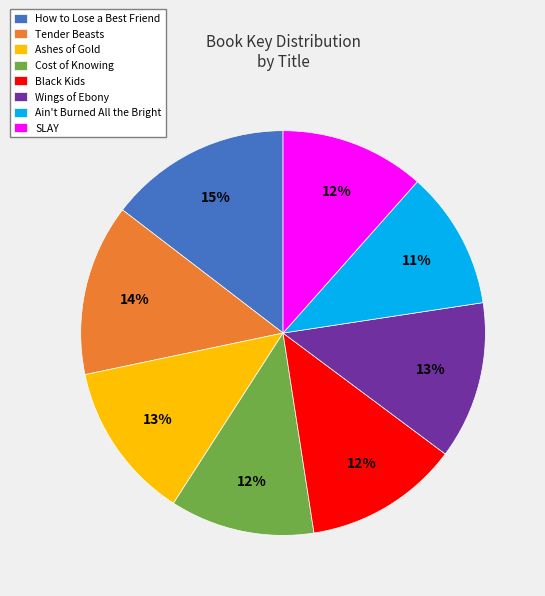

Do Tender Beasts and SLAY together represent more than half of the pie?

No